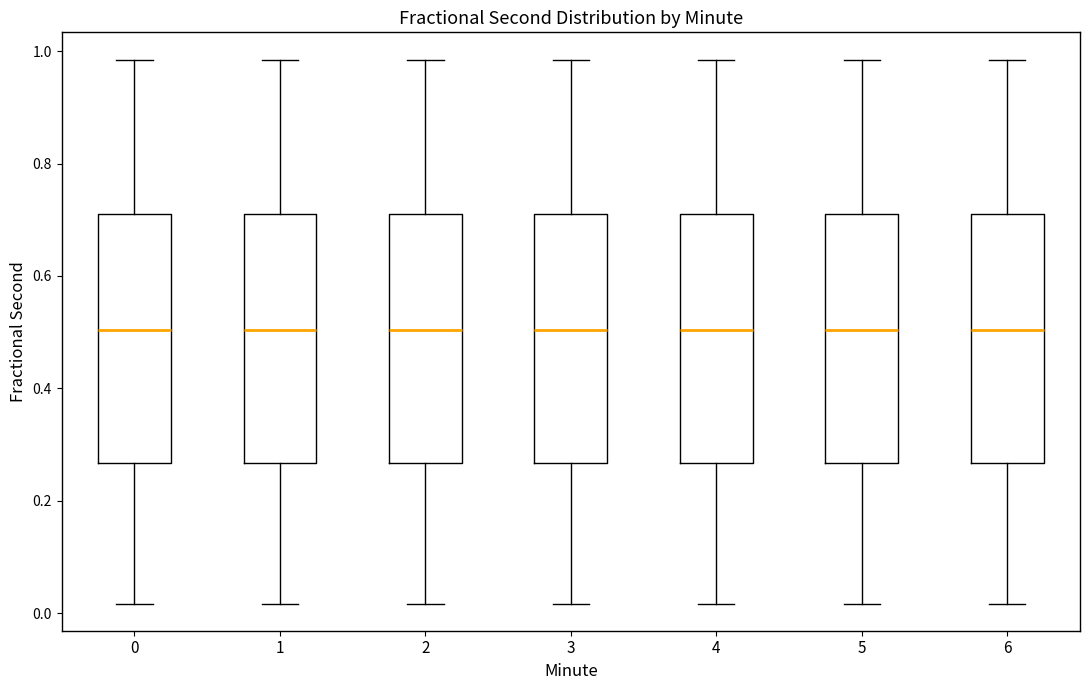

Reading left to right, transcribe this box plot: for each box, give where its median line is, the range the box spans, and where its two whiskers end, as read against the y-axis. The values are not printed on the chart, so give them approximately, as read against the axis.

0: median 0.50, box 0.26 to 0.72, whiskers 0.02 to 0.98
1: median 0.50, box 0.26 to 0.72, whiskers 0.02 to 0.98
2: median 0.50, box 0.26 to 0.72, whiskers 0.02 to 0.98
3: median 0.50, box 0.26 to 0.72, whiskers 0.02 to 0.98
4: median 0.50, box 0.26 to 0.72, whiskers 0.02 to 0.98
5: median 0.50, box 0.26 to 0.72, whiskers 0.02 to 0.98
6: median 0.50, box 0.26 to 0.72, whiskers 0.02 to 0.98